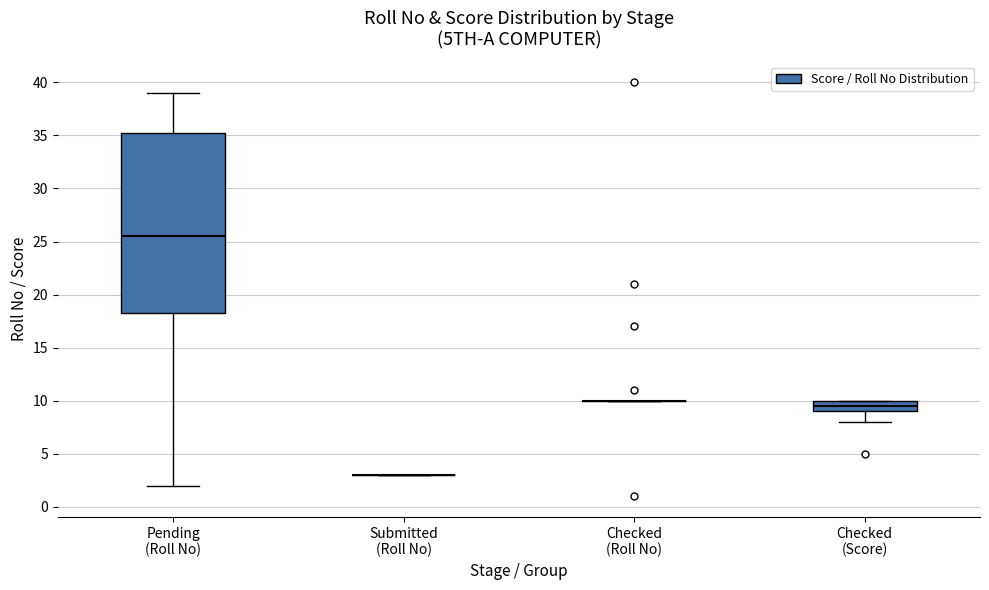

Which box is the tallest, from its lower edge to its upper edge?

Pending (Roll No)